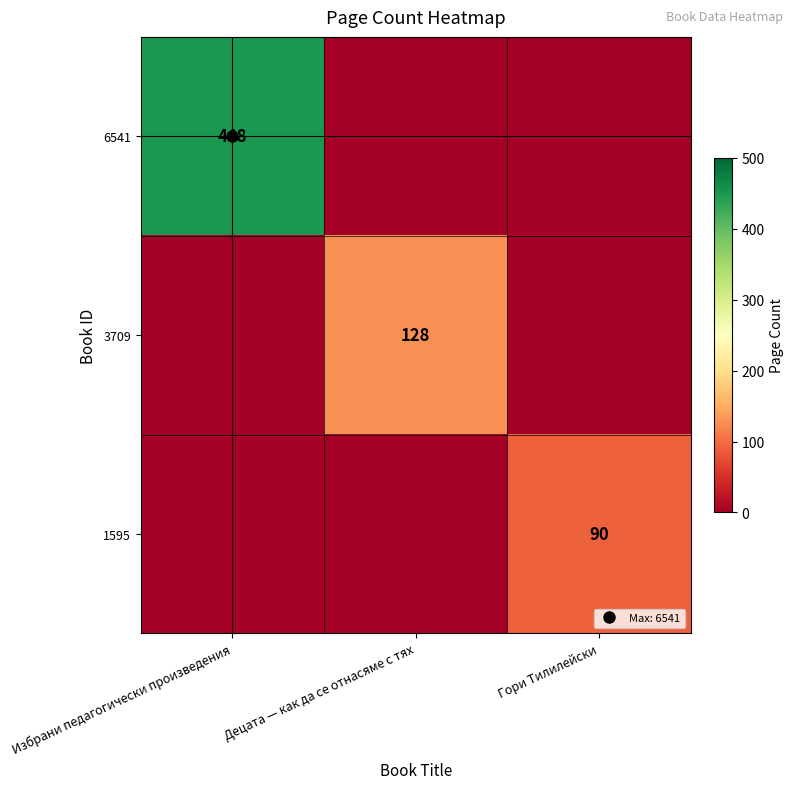

Is the value of 3709 at Децата — как да се отнасяме с тях greater than the value of 6541 at Децата — как да се отнасяме с тях?

Yes